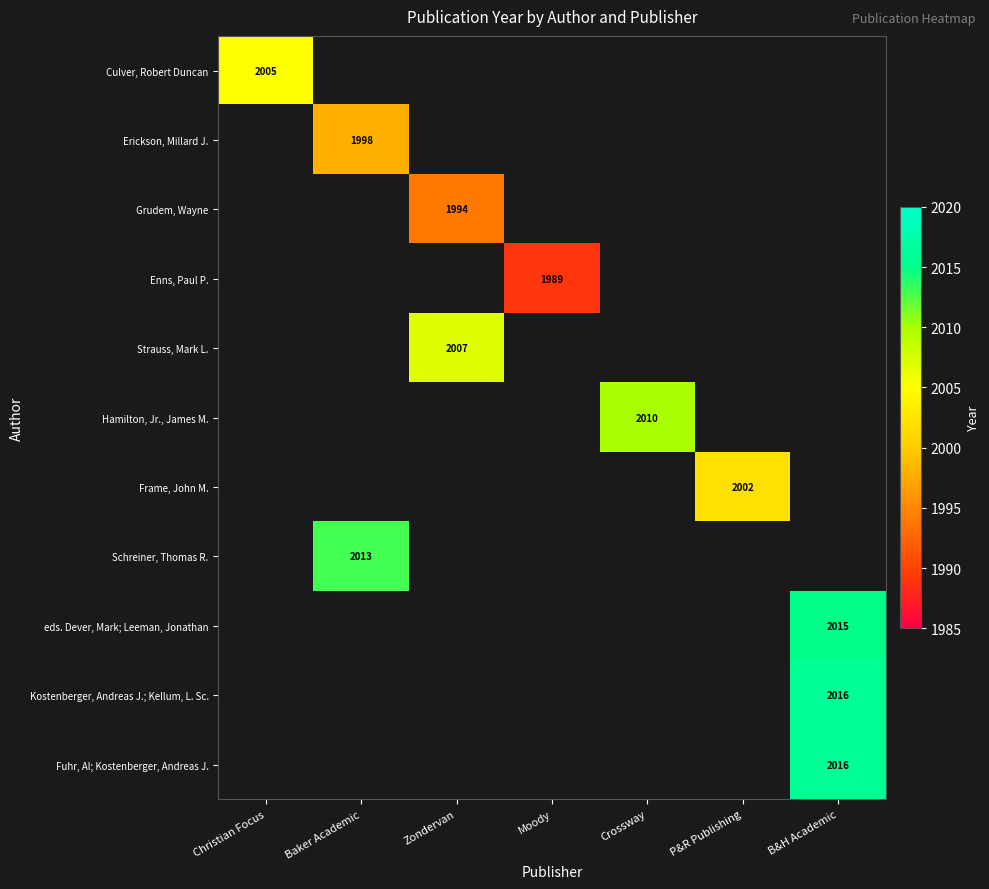

At B&H Academic, list the series in order from largest to smallest.

Kostenberger, Andreas J.; Kellum, L. Sc., Fuhr, Al; Kostenberger, Andreas J., Culver, Robert Duncan, Erickson, Millard J., Grudem, Wayne, Enns, Paul P., Strauss, Mark L., Hamilton, Jr., James M., Frame, John M., Schreiner, Thomas R., eds. Dever, Mark; Leeman, Jonathan